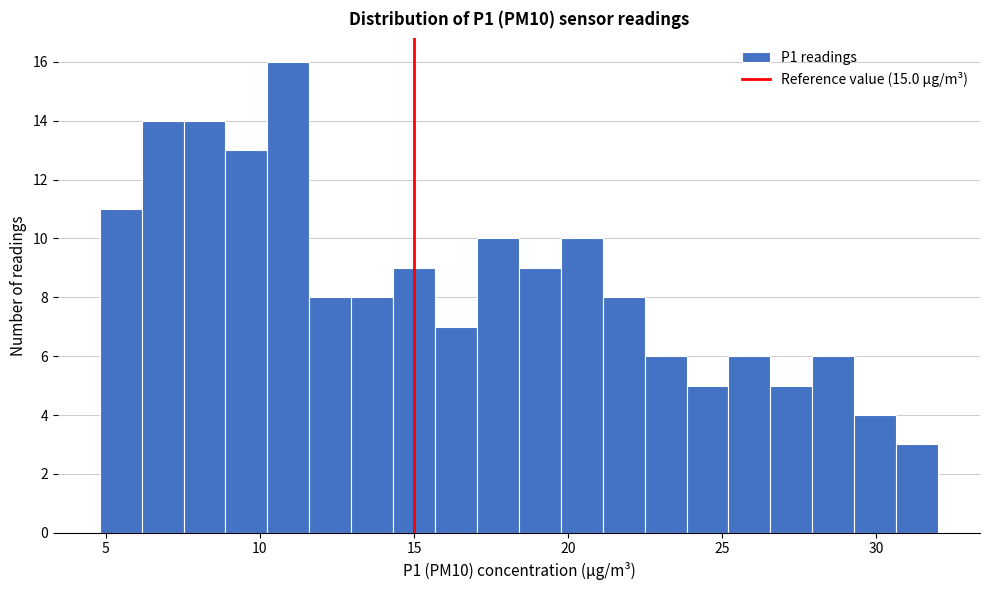

Around what value on the x-axis is the tallest bar? Give the approximate position of its centre, as read against the axis.

11.0